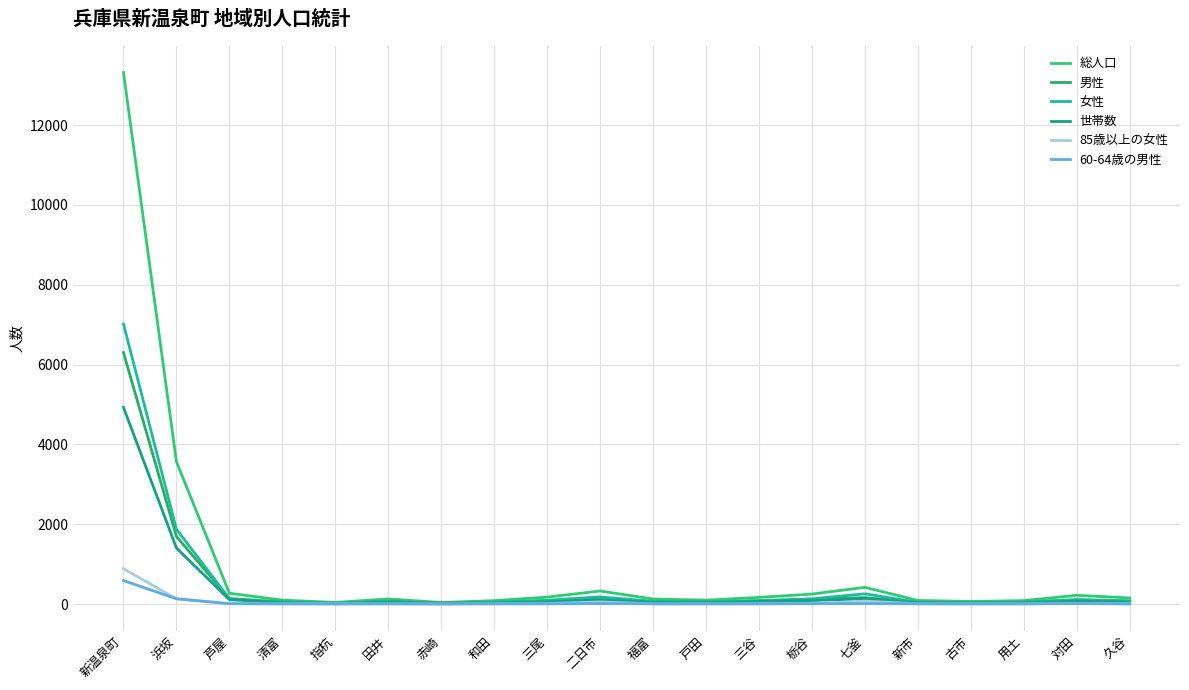

In 女性, how many points are lower than both neighbors (excluding endpoints)?

4